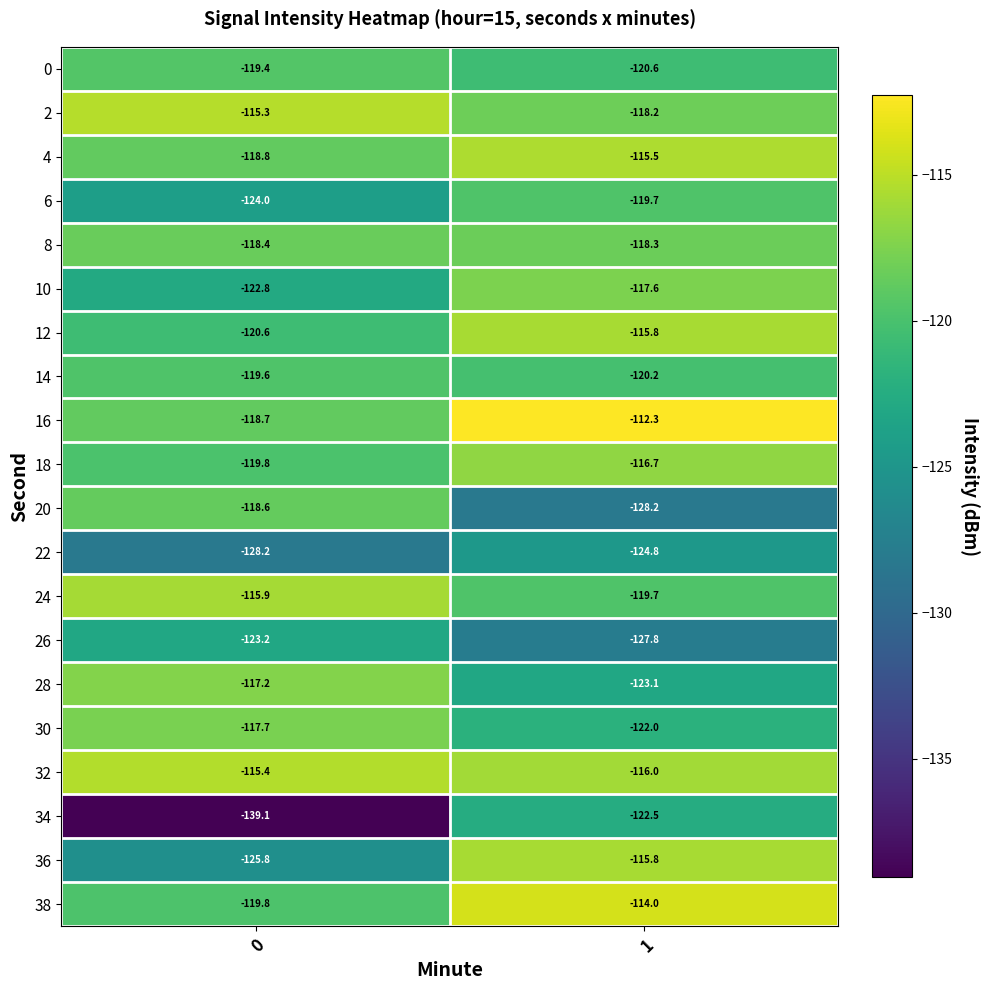

Which series has the widest spread of values?

34